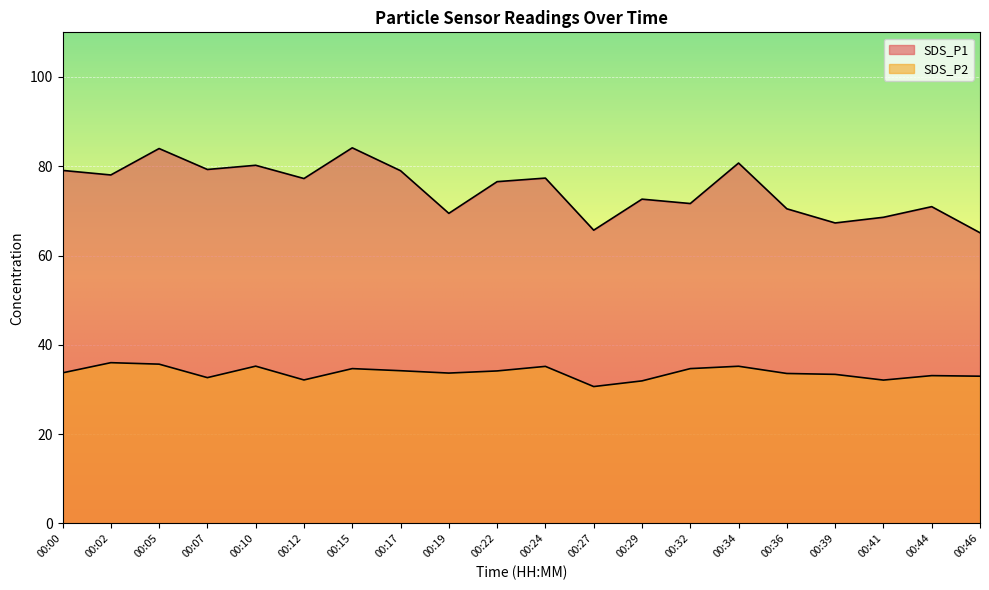

What is the total value across all series at 00:00?

112.8